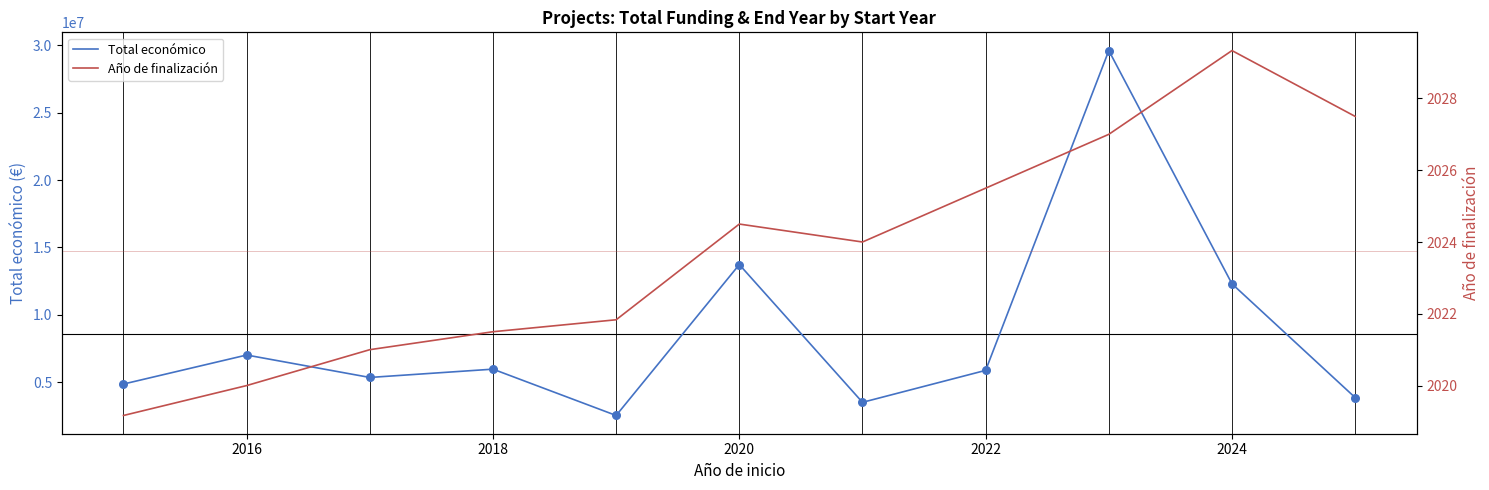

Which series has the widest spread of Y values?

Total económico